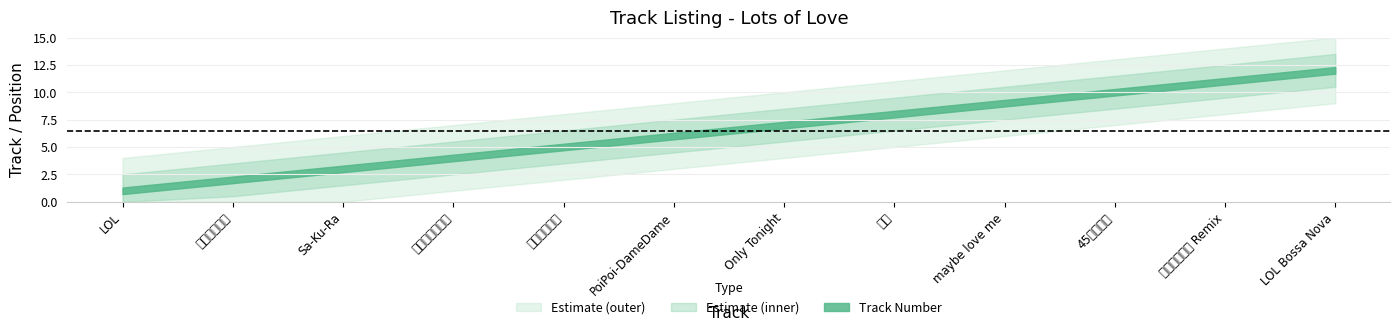

At which category does the chart reach its minimum across all series?

LOL